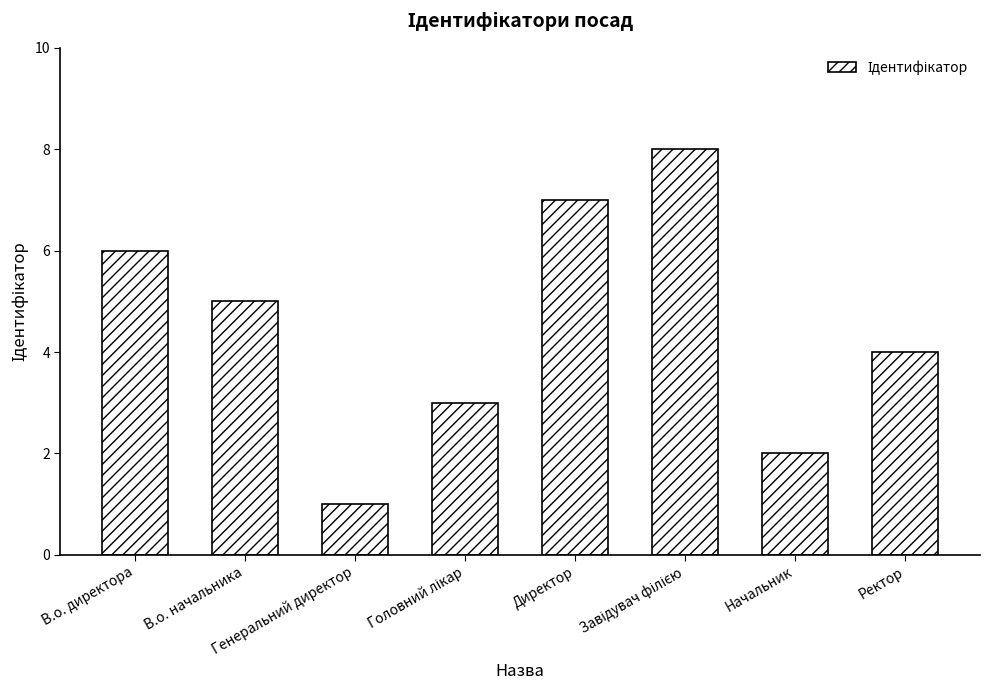

What is the minimum value shown in the chart?

1